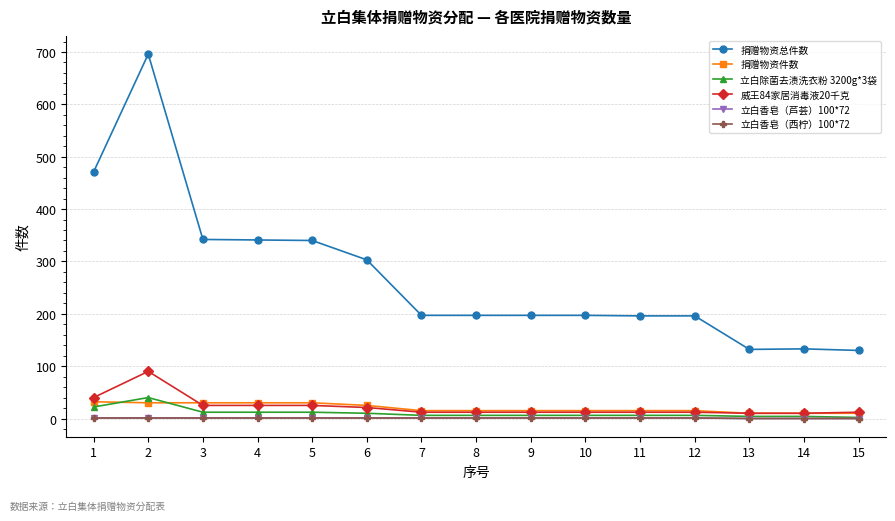

What is the difference between the 立白除菌去渍洗衣粉 3200g*3袋 values at 15 and 9?

4